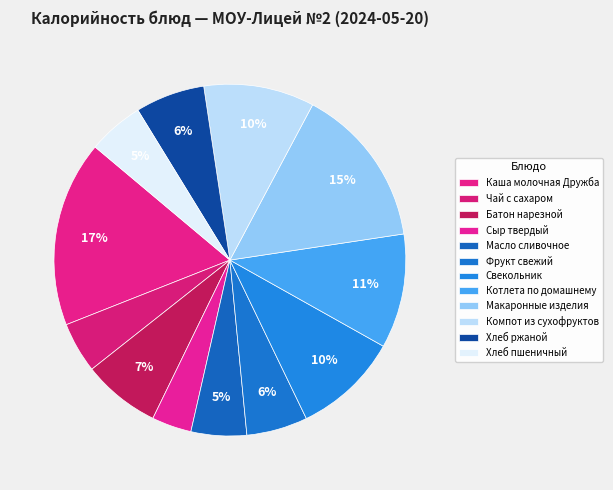

How many slices are in this pie chart?

12